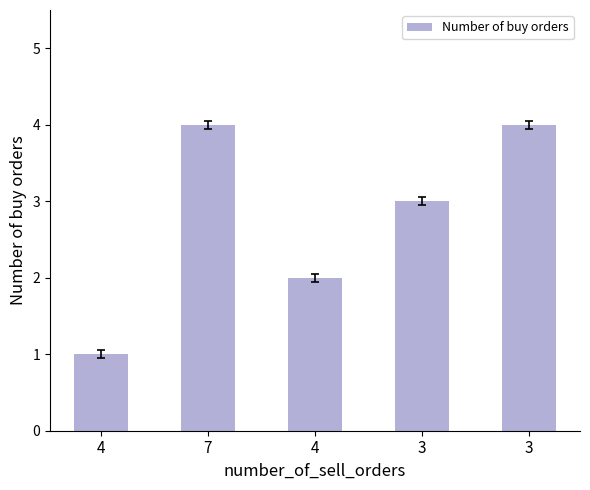

Which category has the lowest value across all series?

4